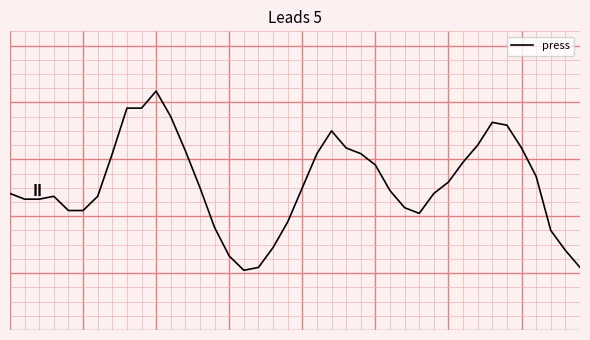

Is this an area chart (filled region under the line)?

No